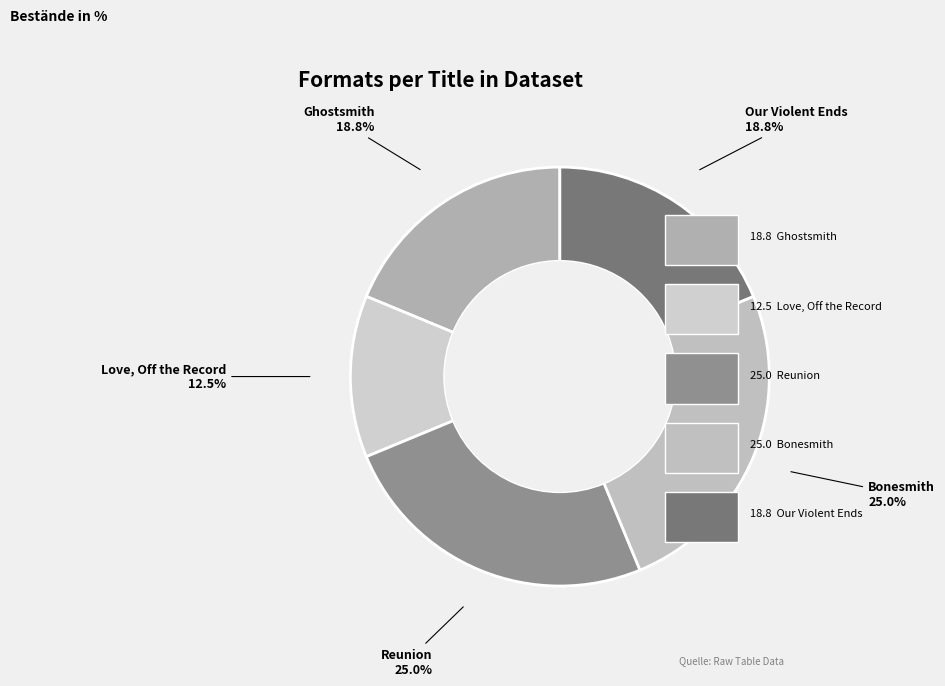

What is the smallest slice in the pie chart?

Love, Off the Record